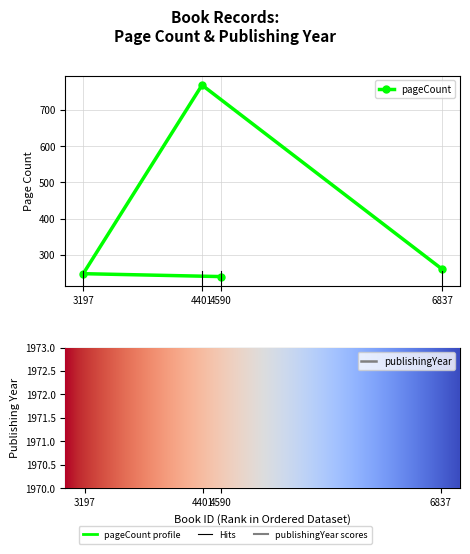

How many categories are shown in the chart?

4